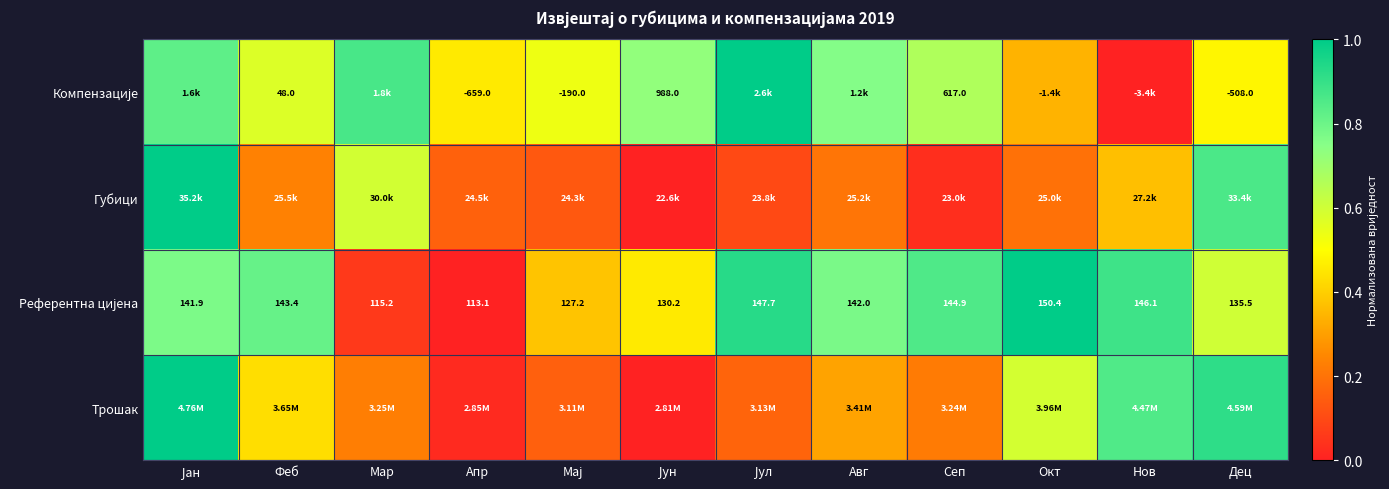

The Трошак series shows 1.5 at Јан. True or false?

False